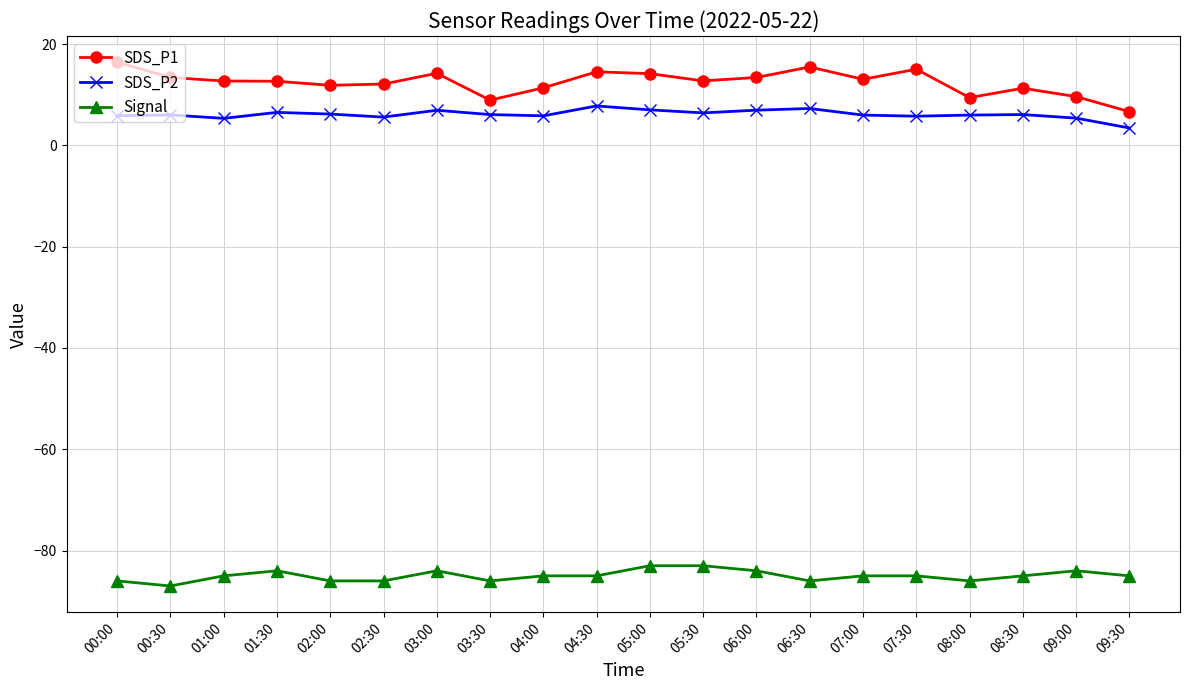

True or false: SDS_P2 has more than 0 interior local peaks.

True